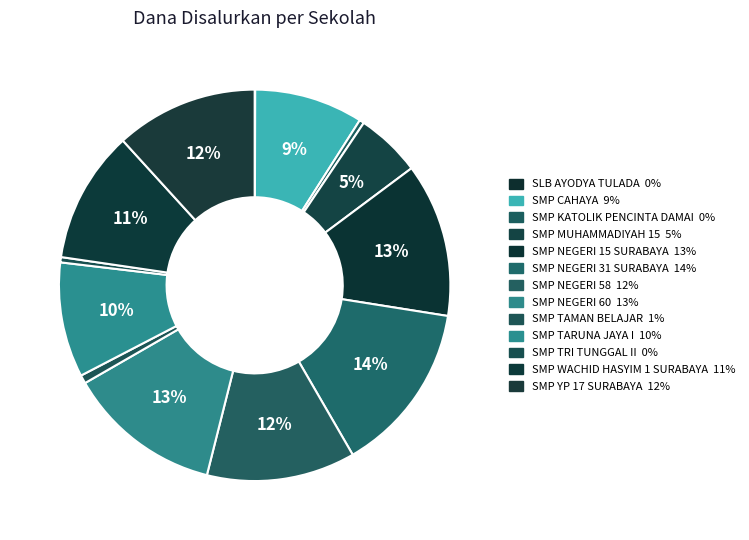

To the nearest percent, what is the average slice percentage?

8%